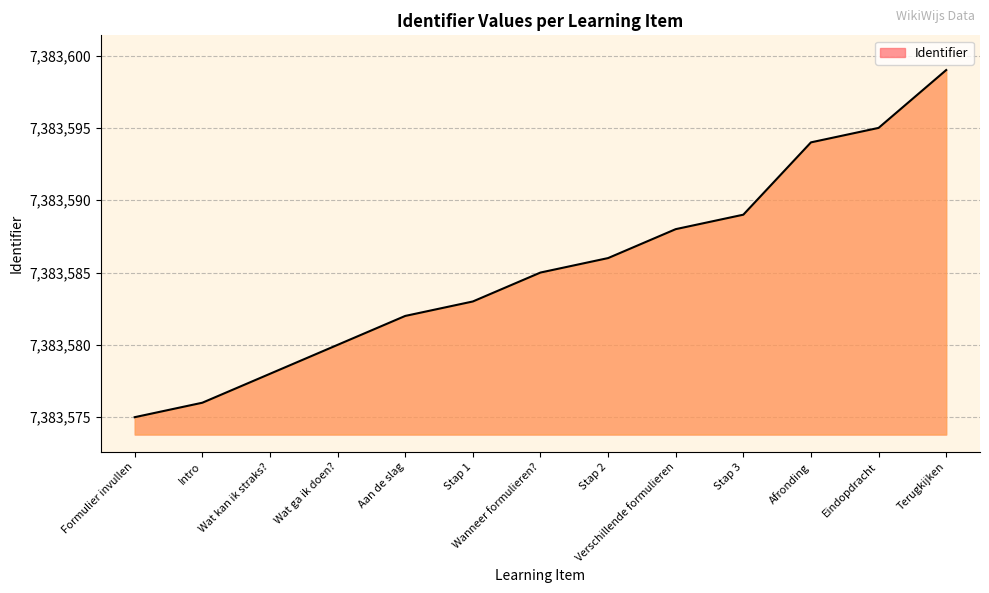

What is the change in value from Intro to Aan de slag?

+6